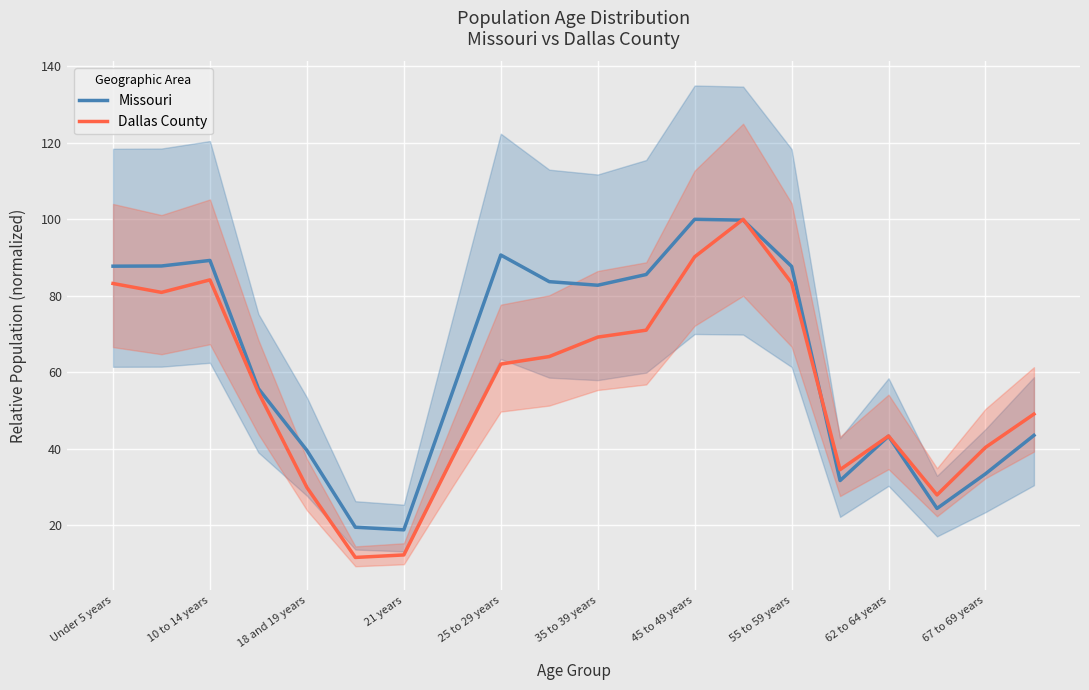

The Dallas County series shows 16.4 at 18 and 19 years. True or false?

False